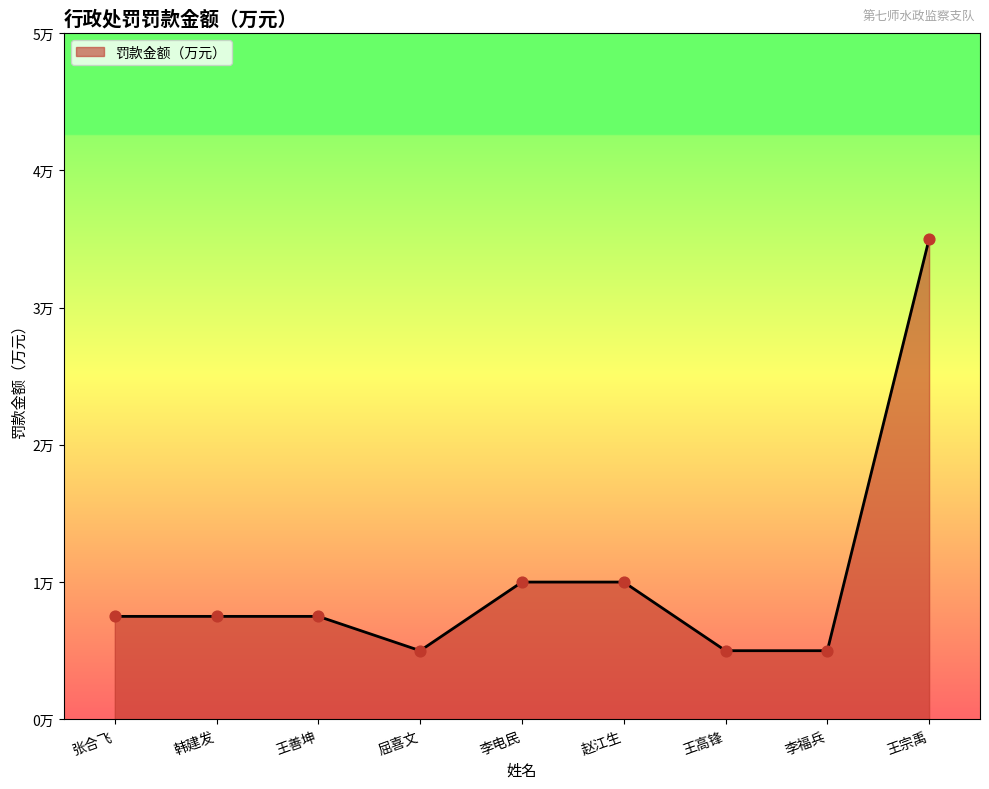

Between 韩建发 and 李福兵, which is larger?

韩建发